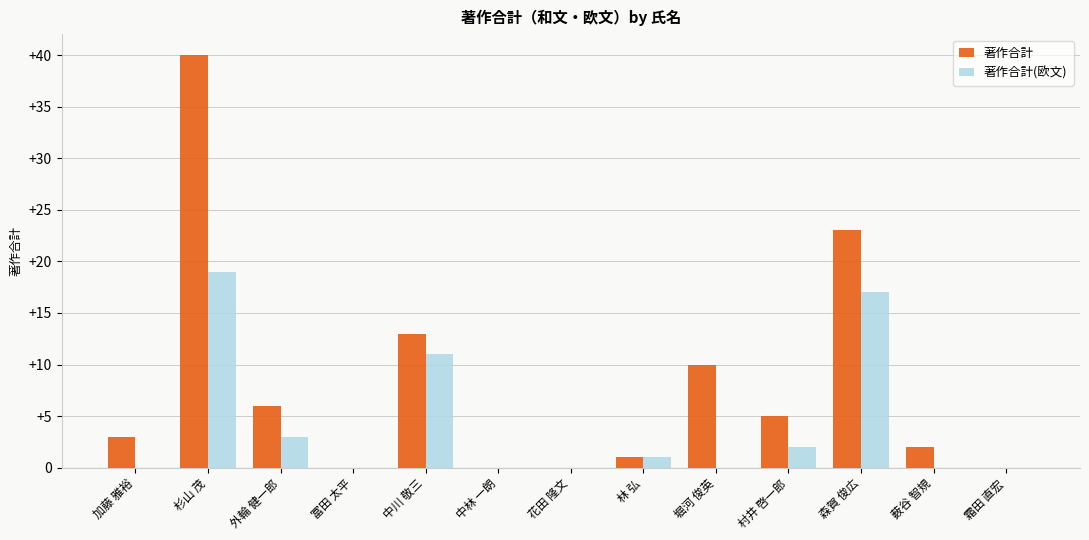

True or false: 著作合計(欧文) has a value of 0 at 加藤 雅裕.

True